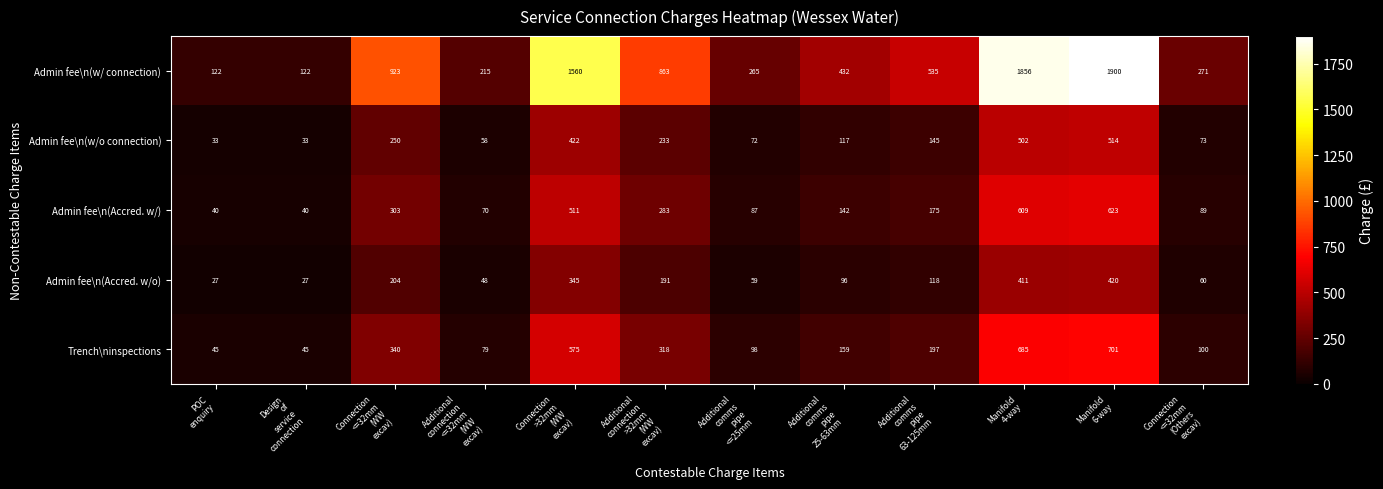

Which series has the widest spread of values?

Admin fee\n(w/ connection)